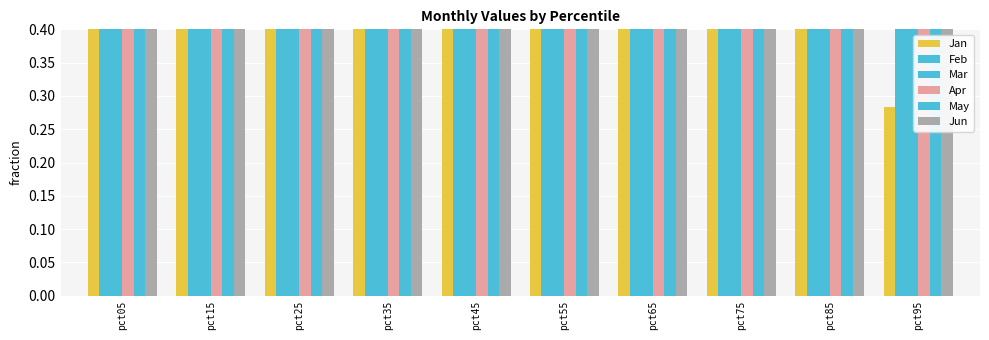

At how many categories does at least one series exceed 4?

1